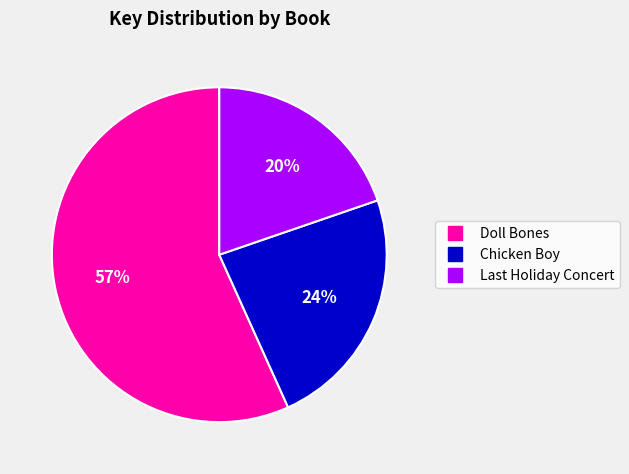

Count the number of slices in the pie.

3